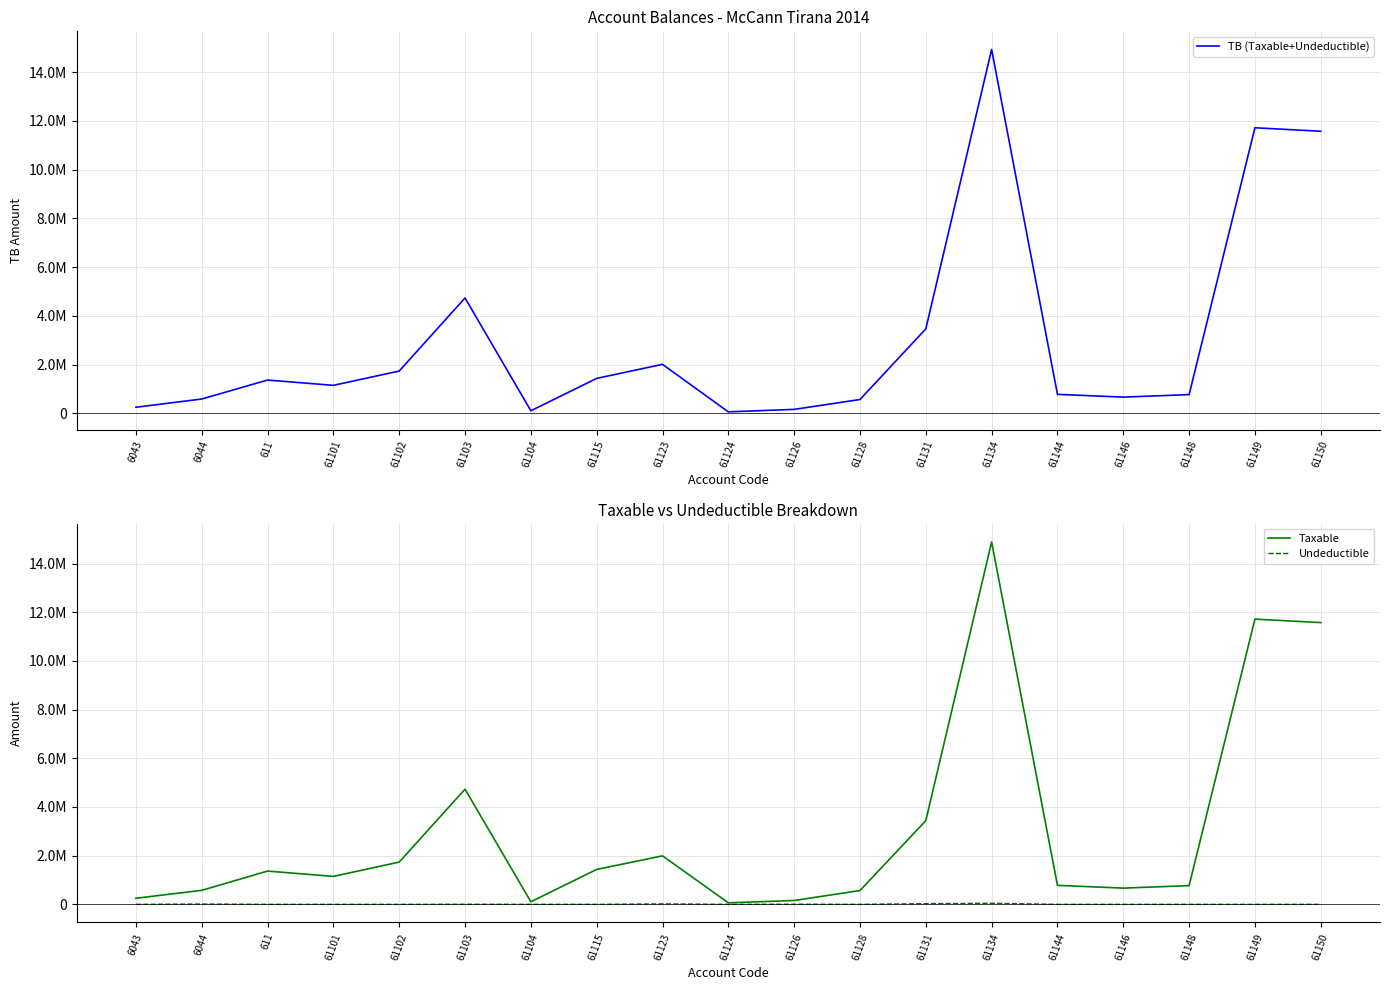

Where is the first local minimum for Undeductible?

61104